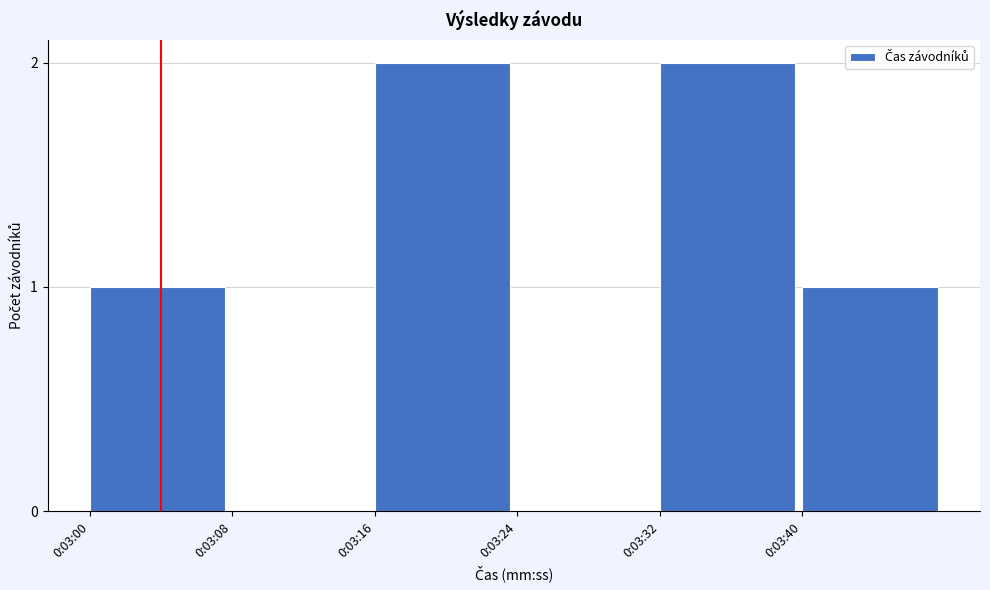

Reading left to right, list all the values displayed in this chart.

0:03:00=1	0:03:08=0	0:03:16=2	0:03:24=0	0:03:32=2	0:03:40=1